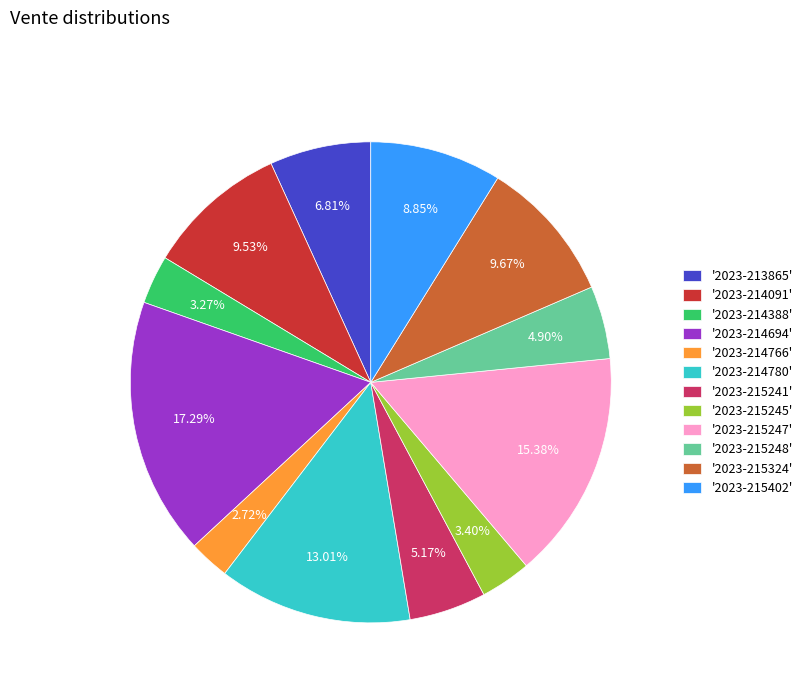

Does '2023-214766' represent more than half of the total?

No